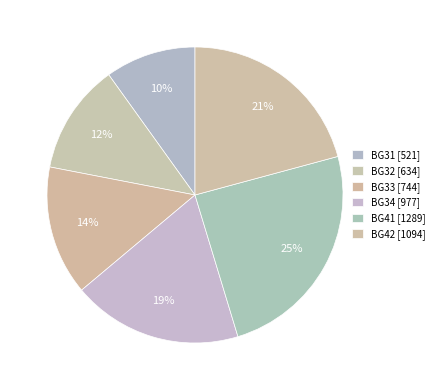

Is there any slice that represents more than half of the pie?

No